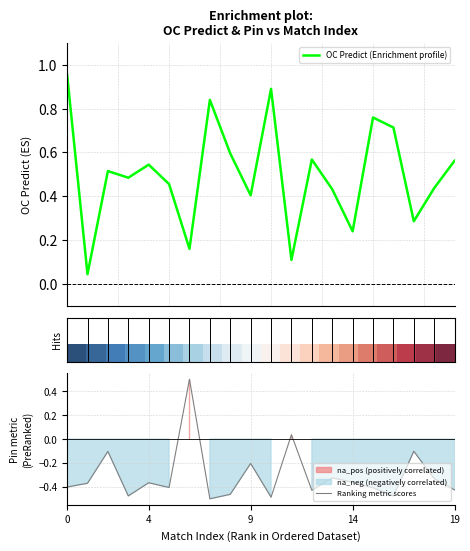

How many lines are shown in the chart?

3